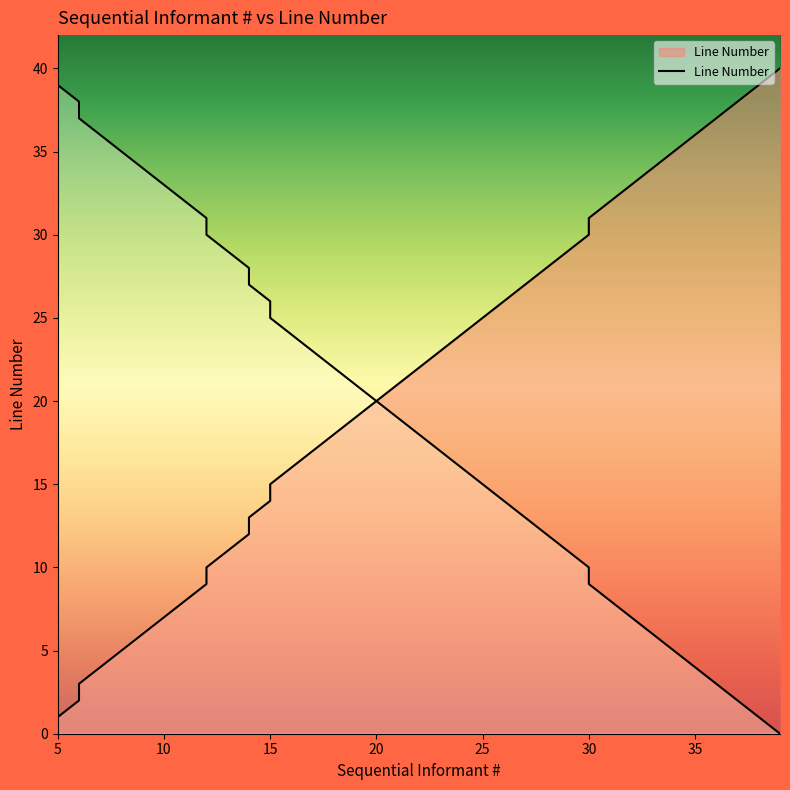

Is it true that the value at 25 is 3?

False